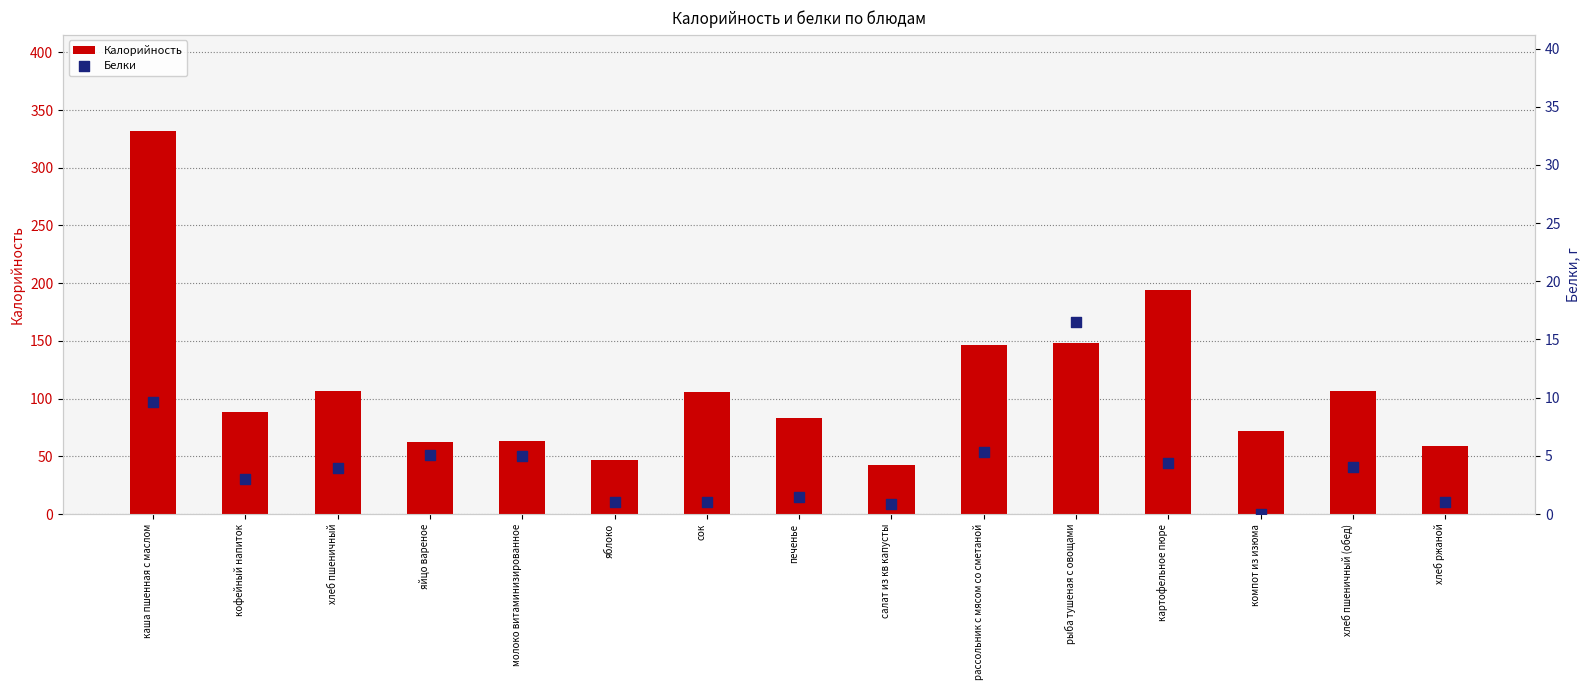

Is the value of Калорийность at хлеб пшеничный greater than the value of Белки at каша пшенная с маслом?

Yes